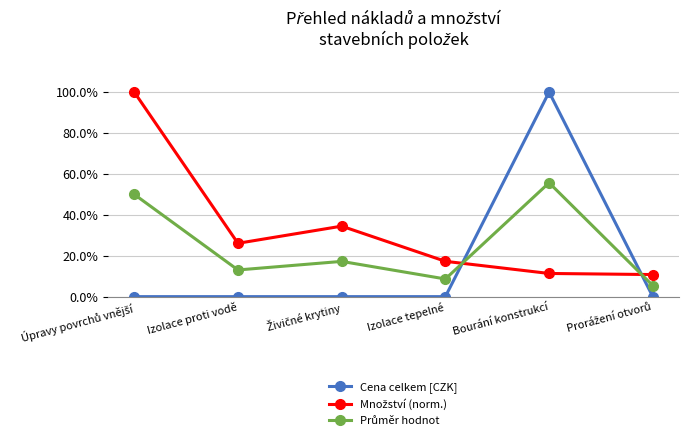

Does the chart have visible grid lines?

Yes